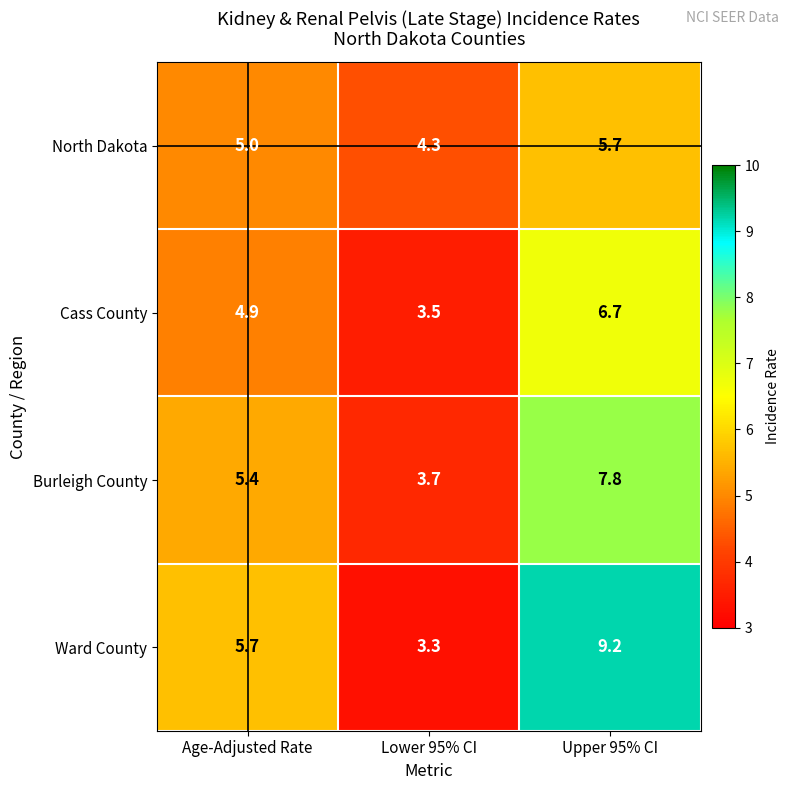

How many data points in North Dakota are above 5?

1